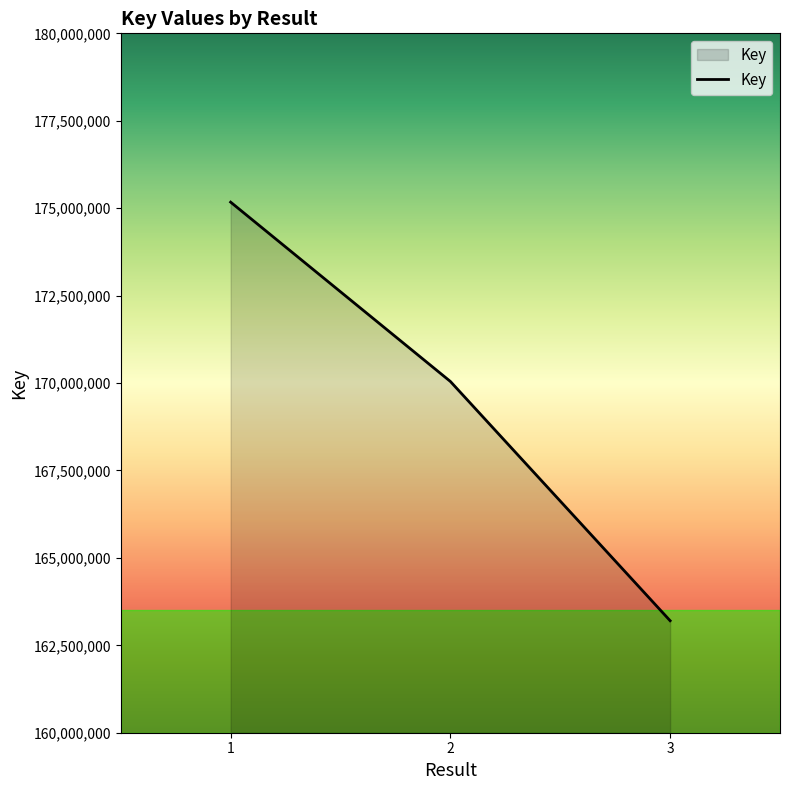

Rank the categories by value from lowest to highest.

3, 2, 1